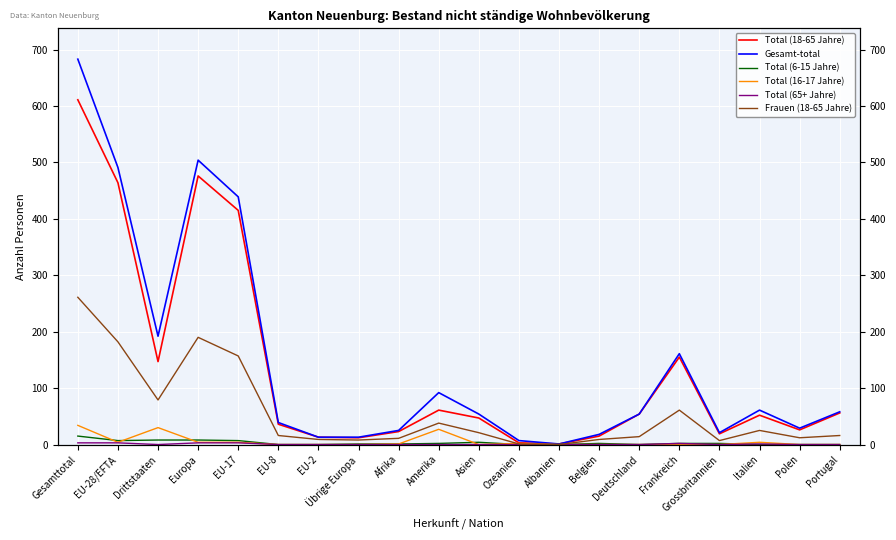

What is the maximum value for Frauen (18-65 Jahre)?

261